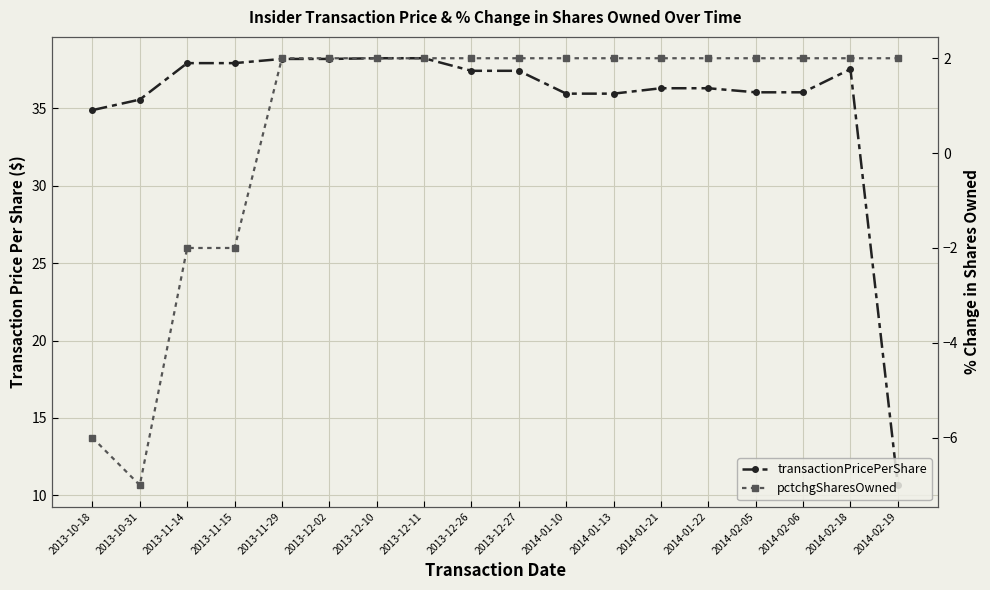

Reading right to left, what are all the values shown in this chart?

transactionPricePerShare: 10.7	37.5	36.0	36.0	36.3	36.3	35.9	35.9	37.4	37.4	38.2	38.2	38.2	38.2	37.9	37.9	35.6	34.9
pctchgSharesOwned: 2.0	2.0	2.0	2.0	2.0	2.0	2.0	2.0	2.0	2.0	2.0	2.0	2.0	2.0	-2.0	-2.0	-7.0	-6.0